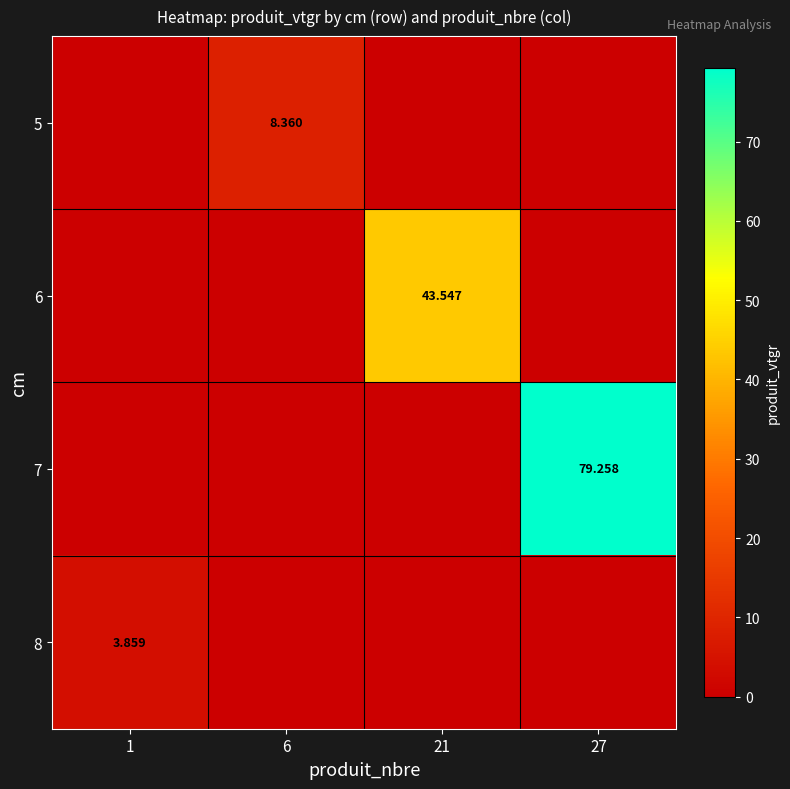

The value of 8 at 21 is -1.3. True or false?

False